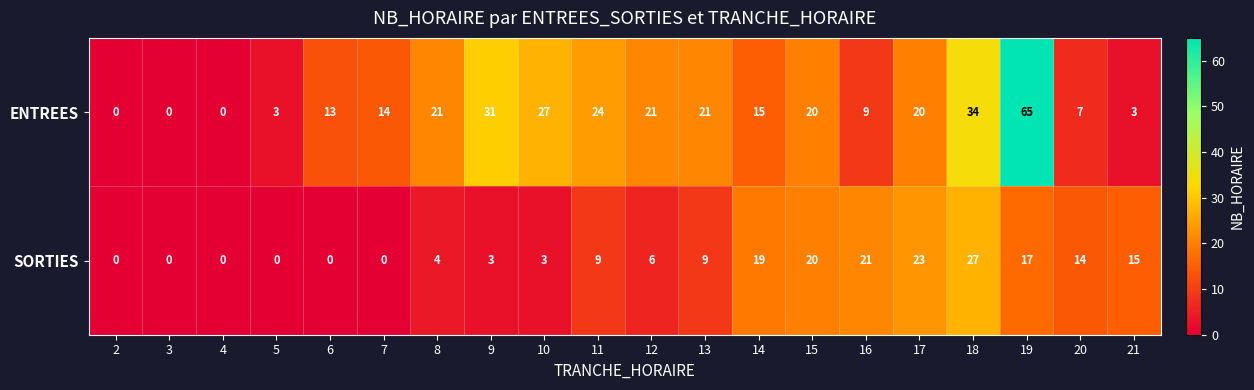

Which series has the largest range (max minus min)?

ENTREES